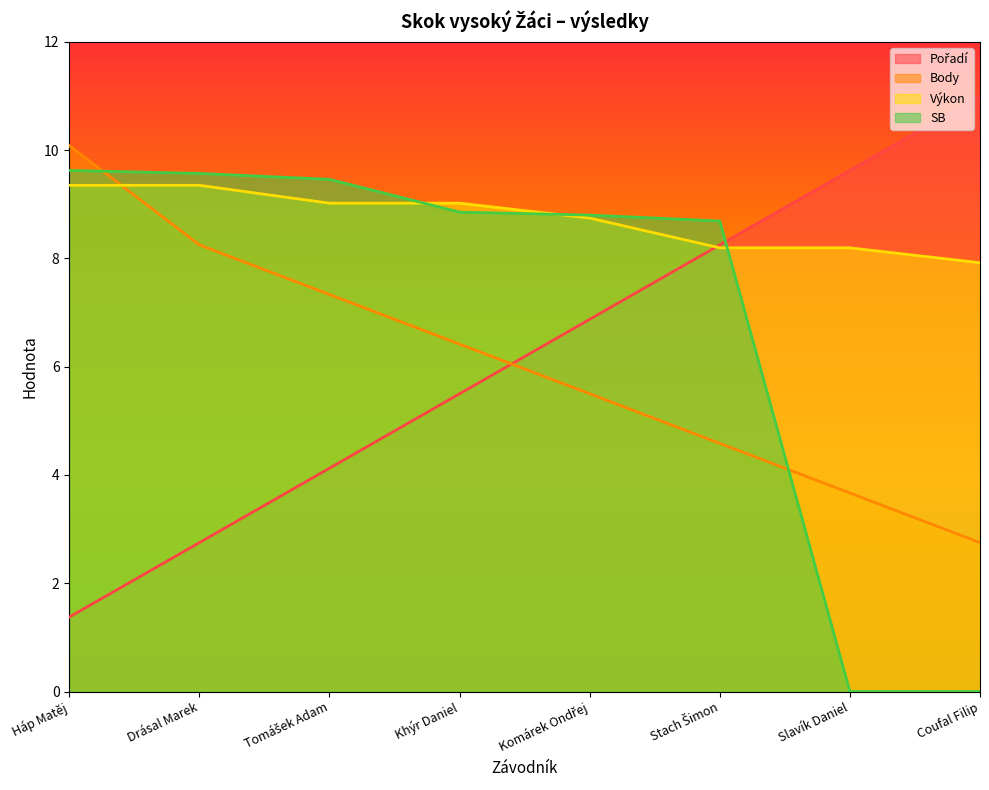

What is the difference between the highest and lowest values at Coufal Filip?

11.0